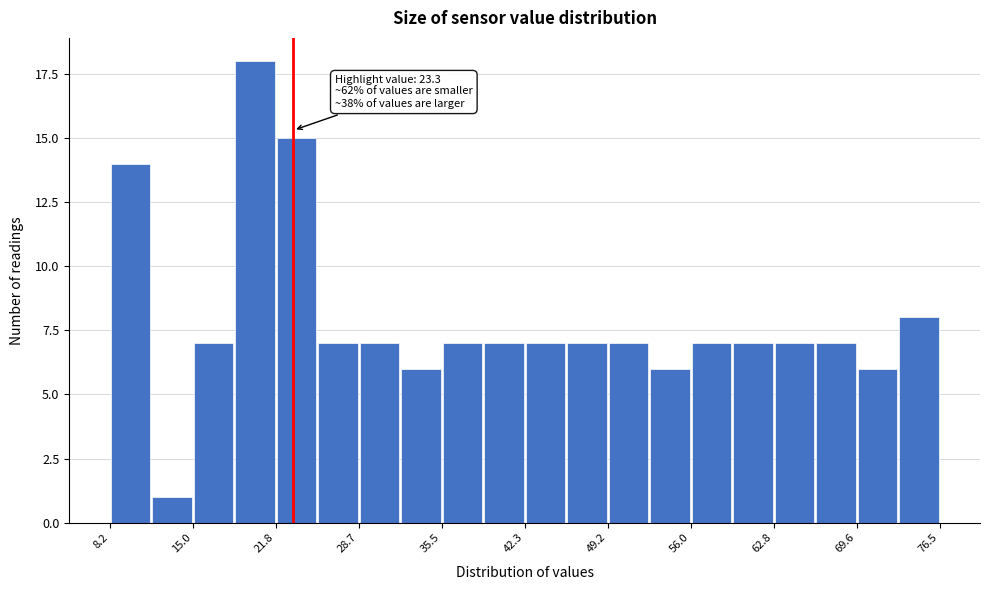

Read against the x-axis, roughly where is the centre of the tallest bar?

20